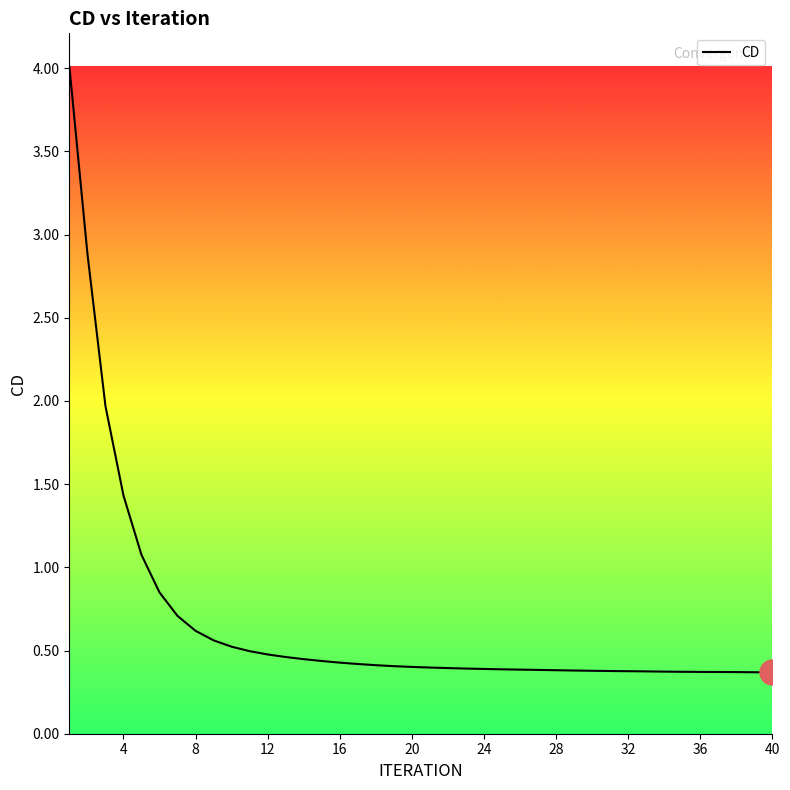

What is the difference between the maximum and minimum values?

3.6